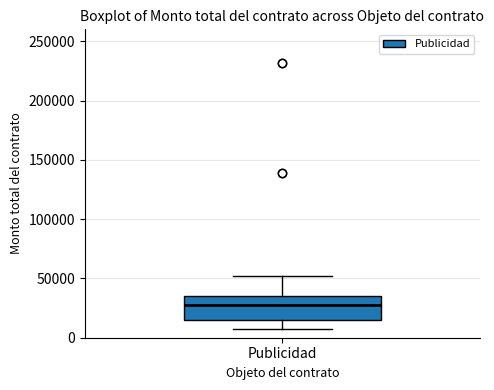

Transcribe this box plot: give where the median line is, the range the box spans, and where the two whiskers end, as read against the y-axis. The values are not printed on the chart, so give them approximately, as read against the axis.

median 30000, box 15000 to 35000, whiskers 5000 to 50000